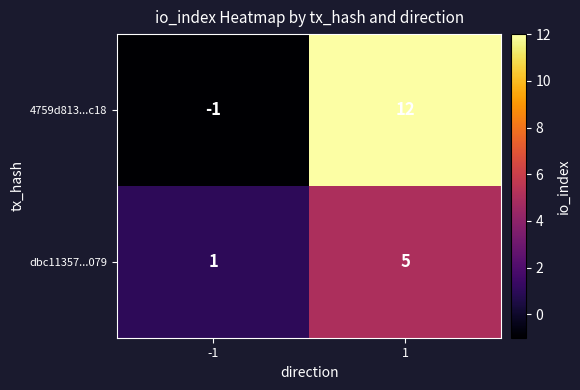

Rank the series by their maximum value, from lowest to highest.

dbc11357...079, 4759d813...c18